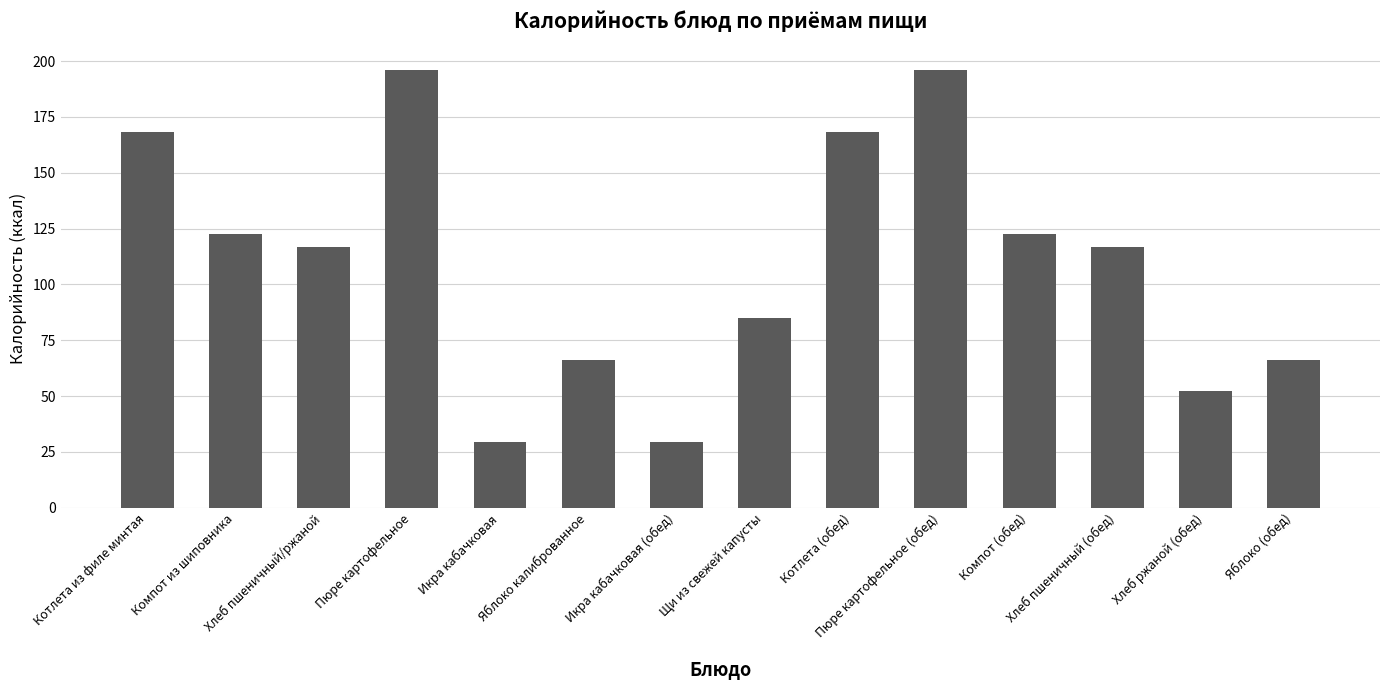

Does the chart contain stacked bars?

No